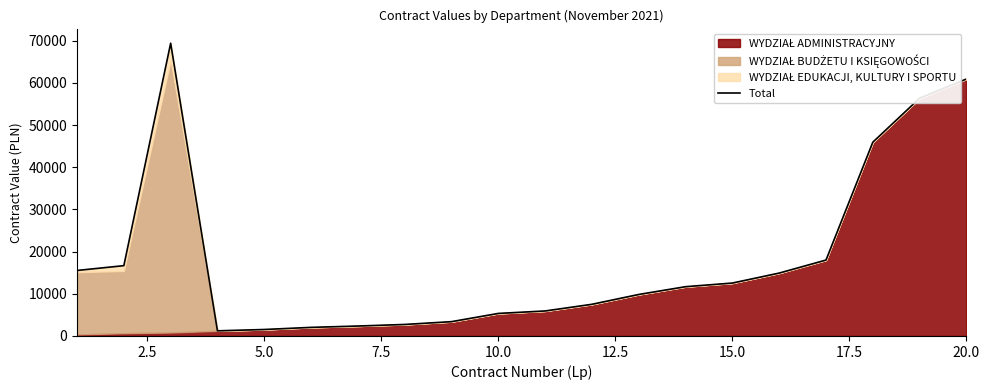

What is the average value?

18193.7